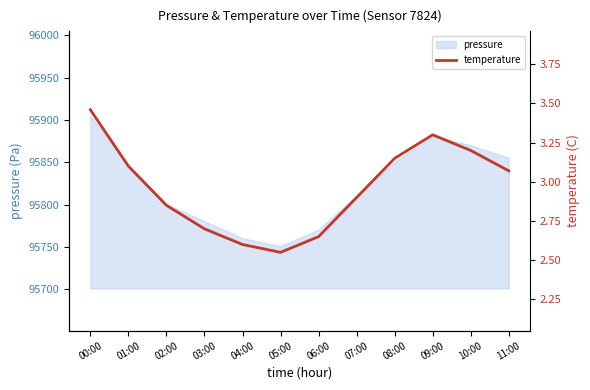

Where does the data first go above 3?

00:00